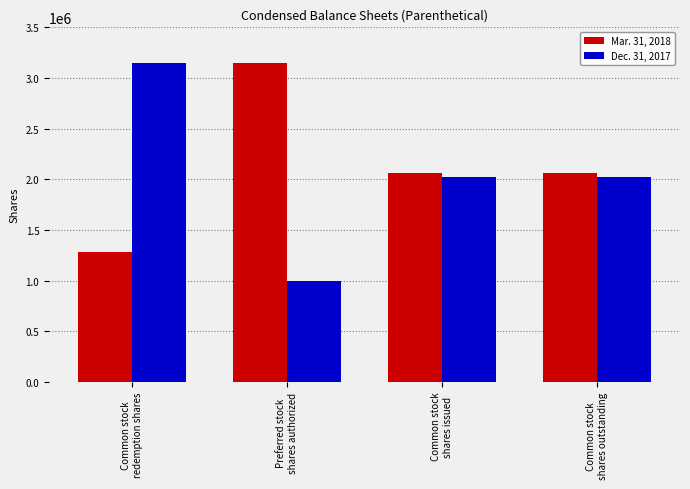

What is the sum of the Dec. 31, 2017 values at Common stock
redemption shares and Common stock
shares outstanding?

5169500